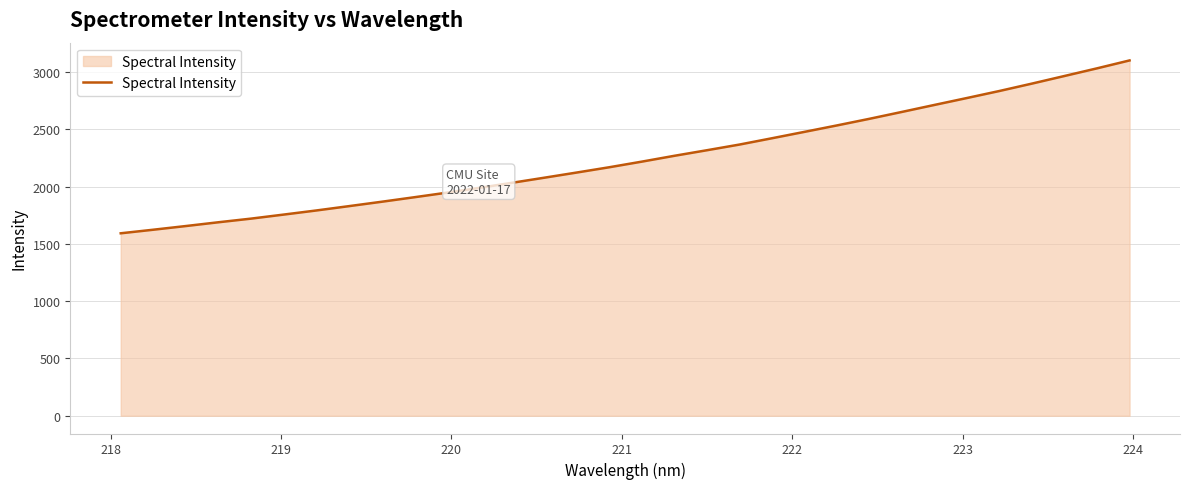

What is the greatest value displayed?

3101.5